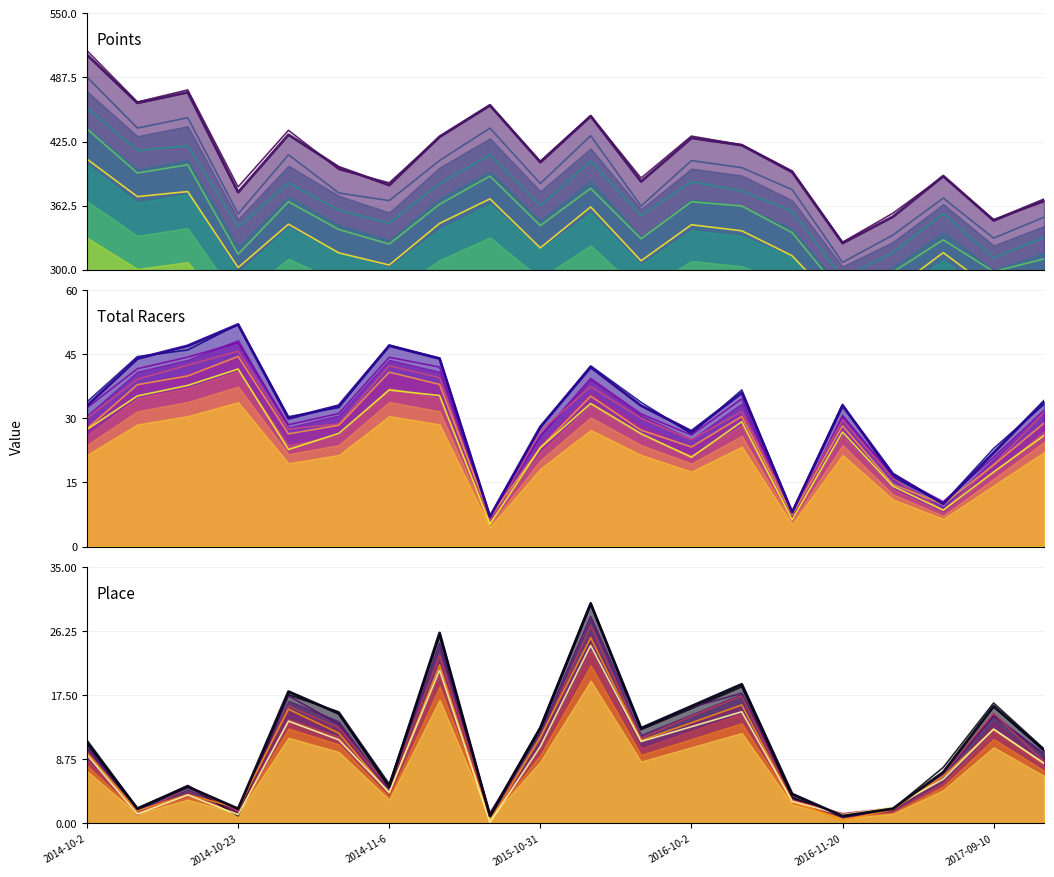

How many lines are shown in the chart?

6